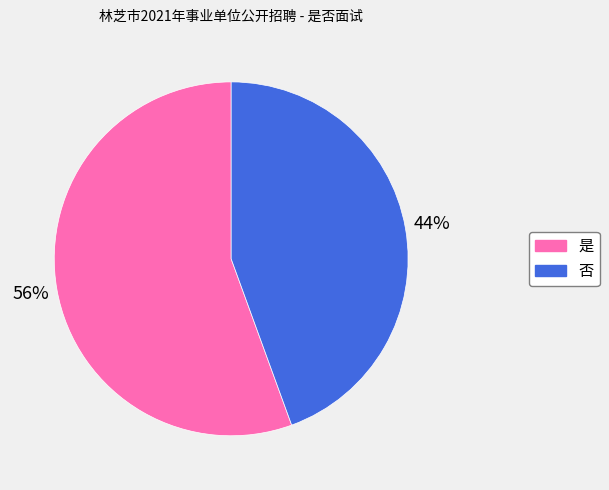

Do 否 and 是 together represent more than half of the pie?

Yes